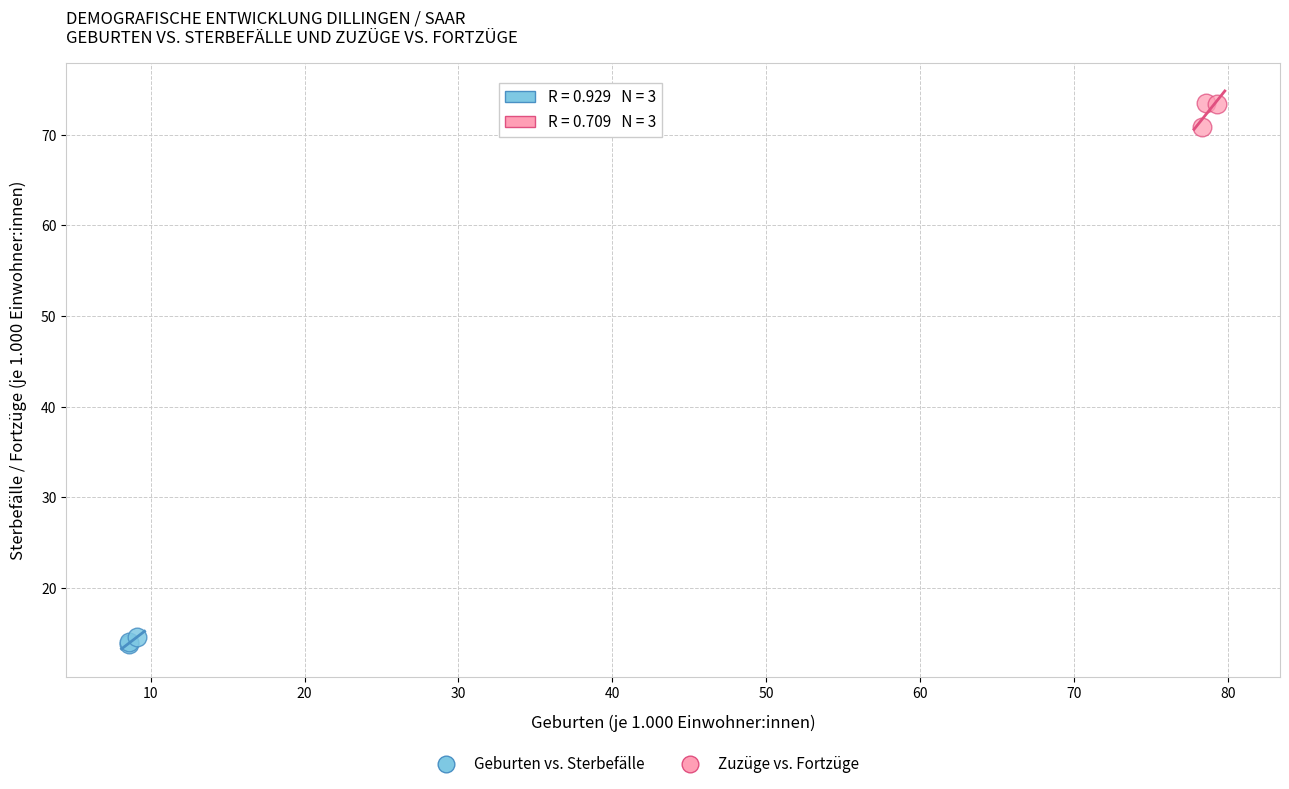

Which series contains the highest Y value?

Zuzüge vs. Fortzüge